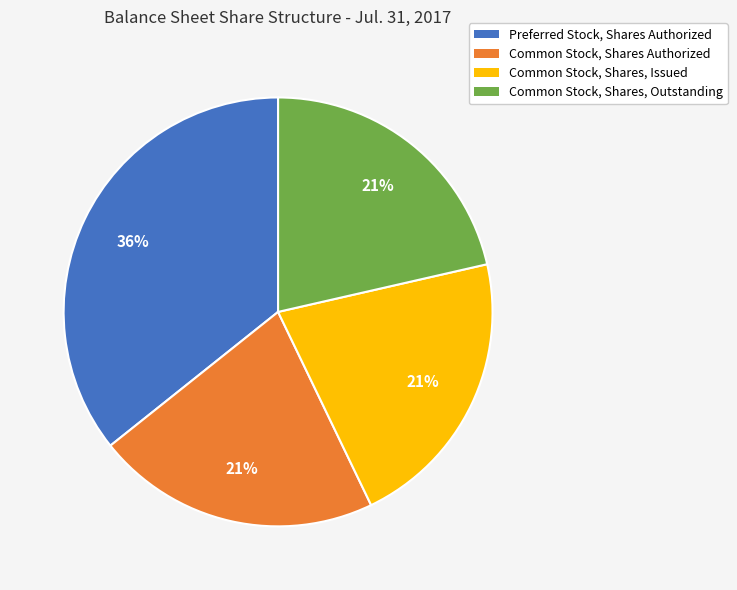

To the nearest percent, what is the average slice percentage?

25%